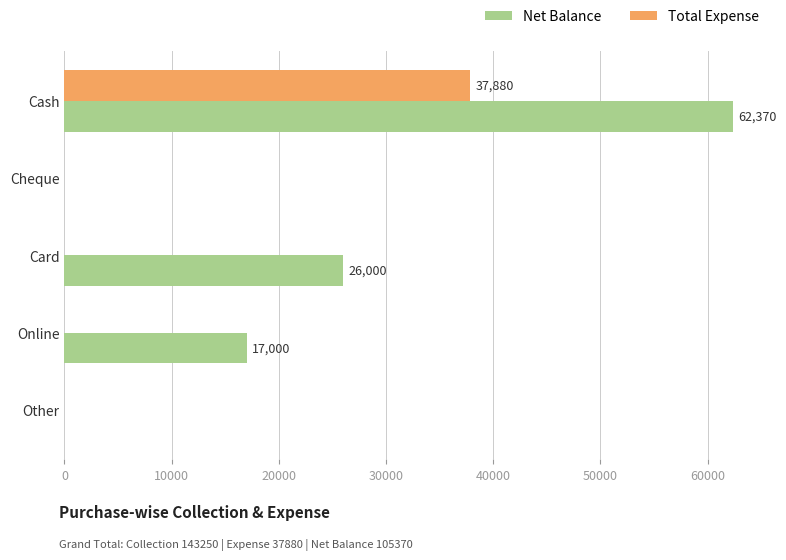

What is the highest value of the Total Expense series?

37880